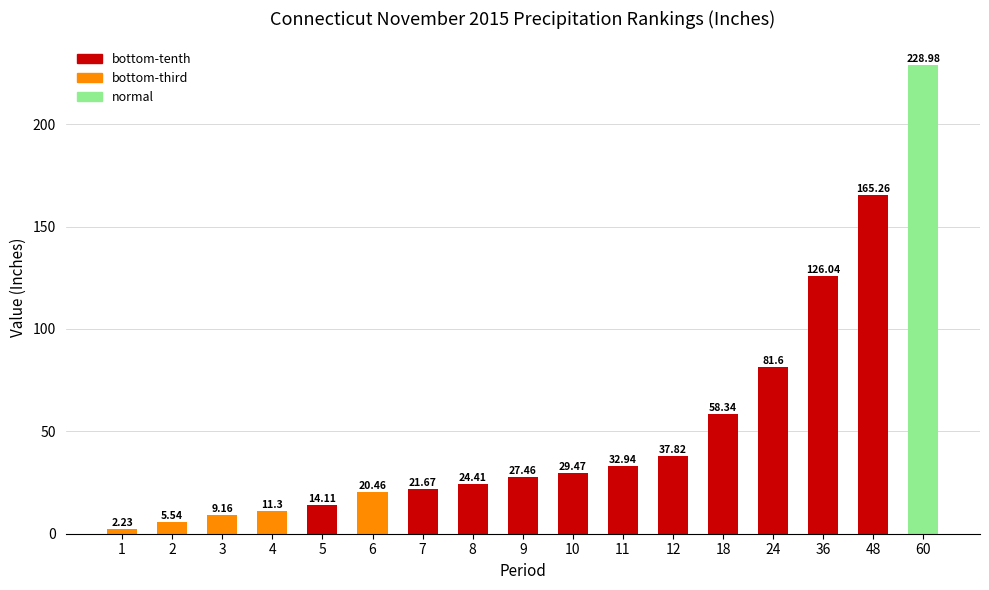

Which has a higher value, 6 or 4?

6